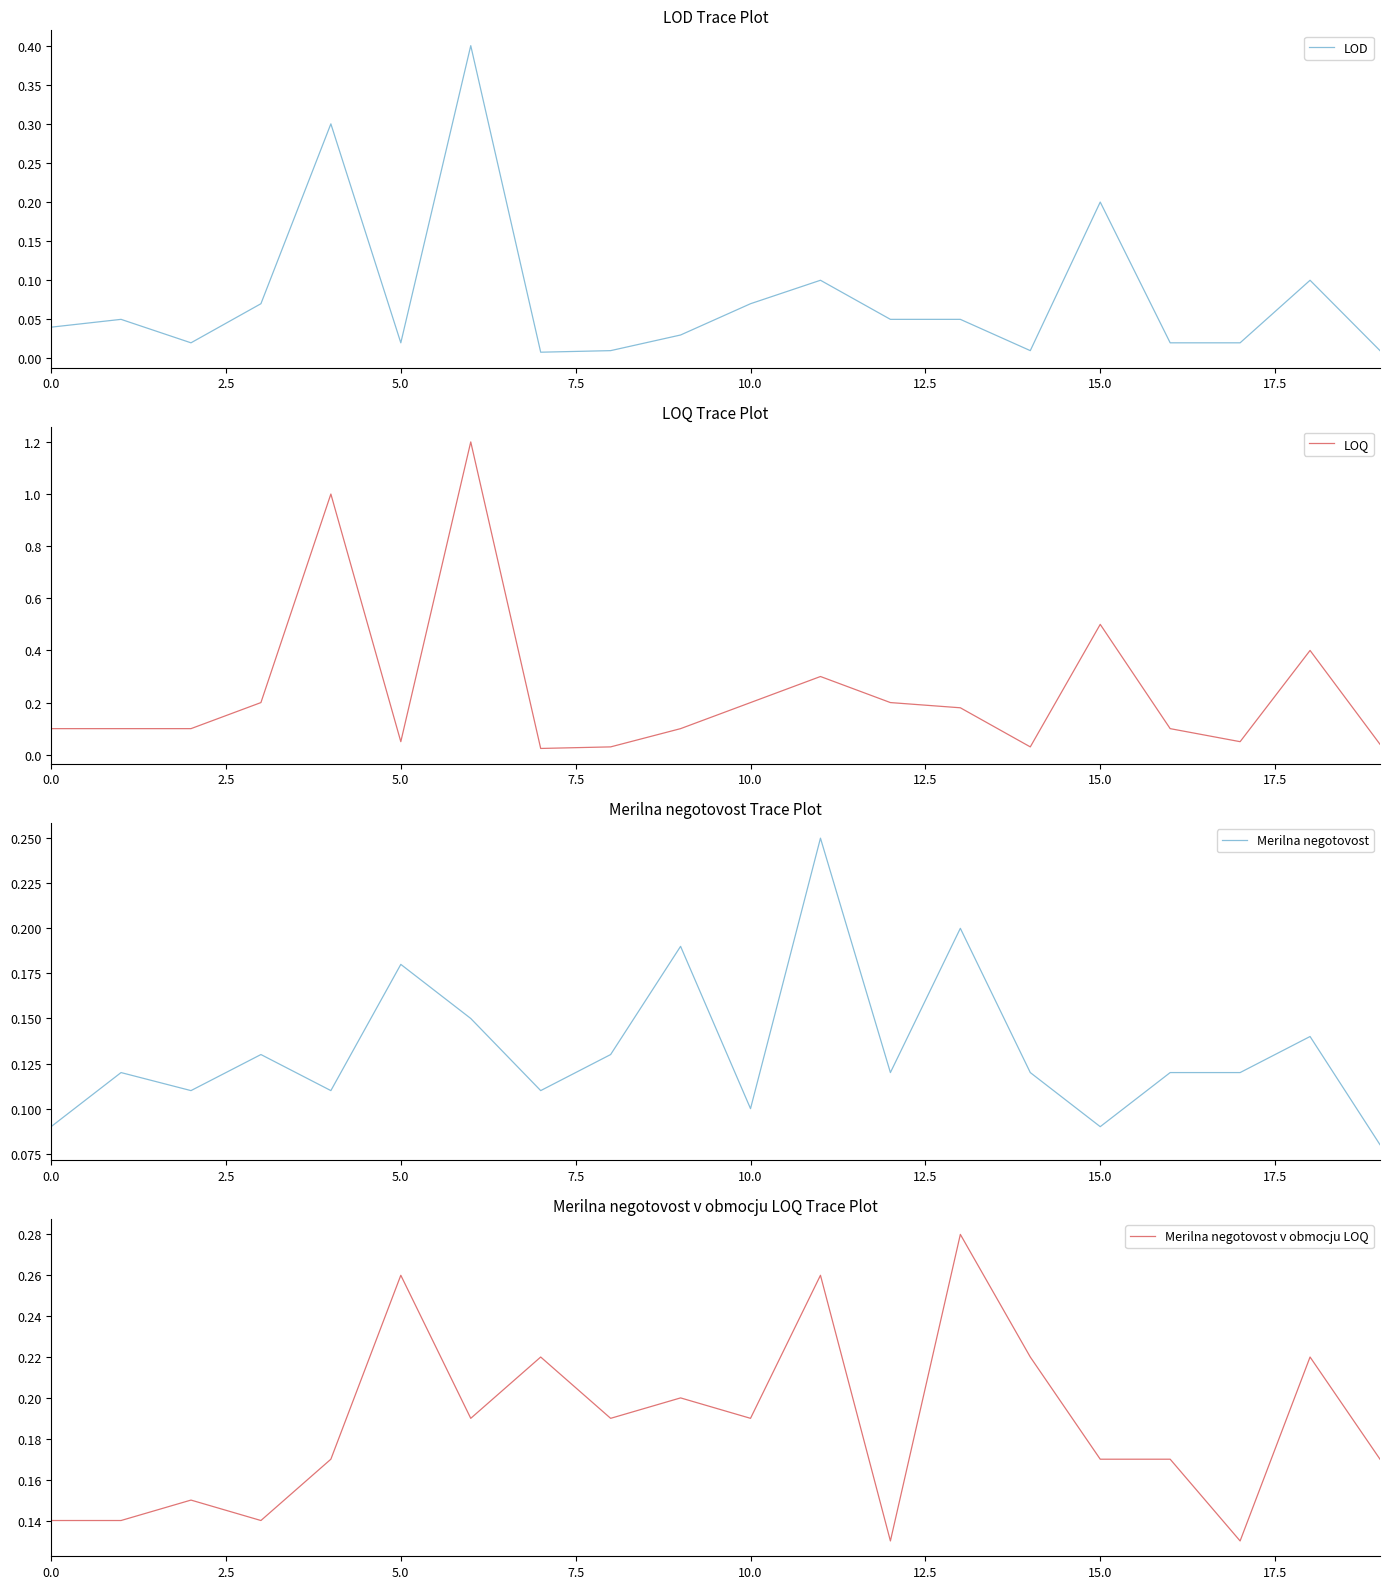

What is the maximum value for LOQ?

1.2